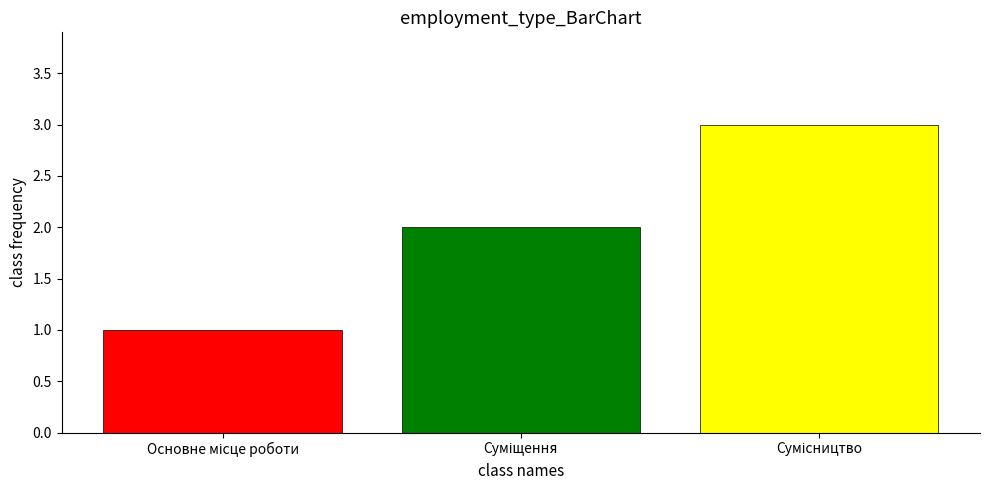

What is the greatest value displayed?

3